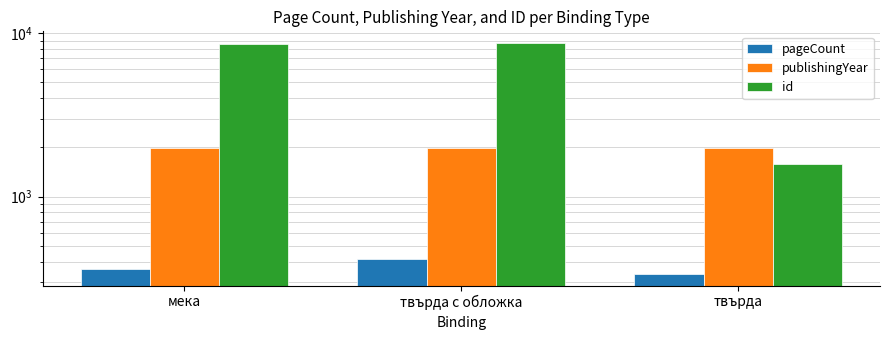

The pageCount series shows 412 at твърда с обложка. True or false?

True